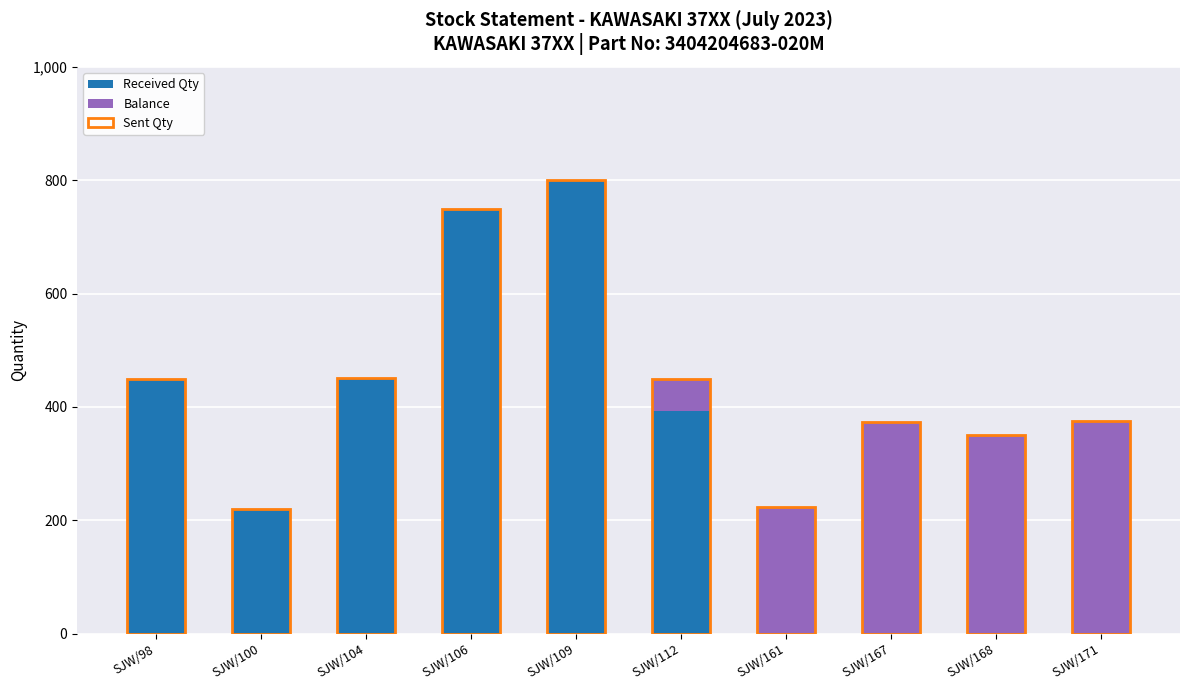

At which category is the sum across all series the highest?

SJW/109